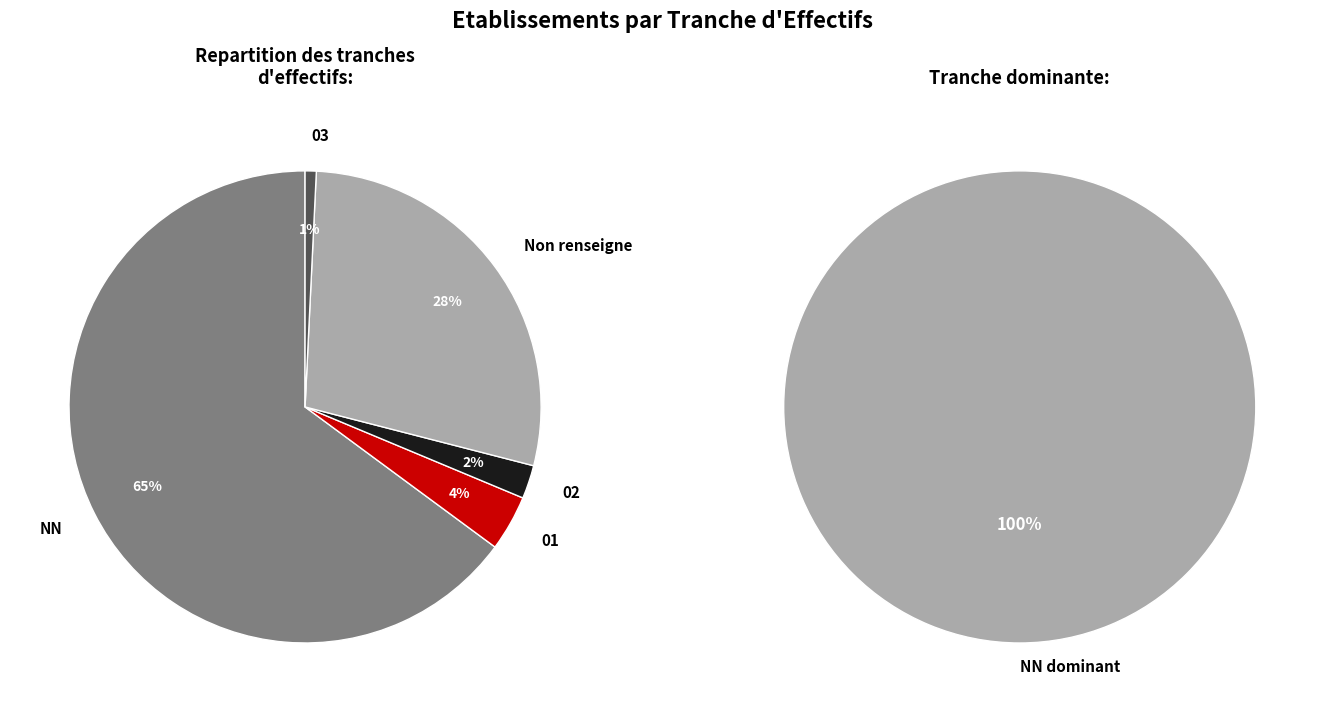

Count the number of slices in the pie.

5